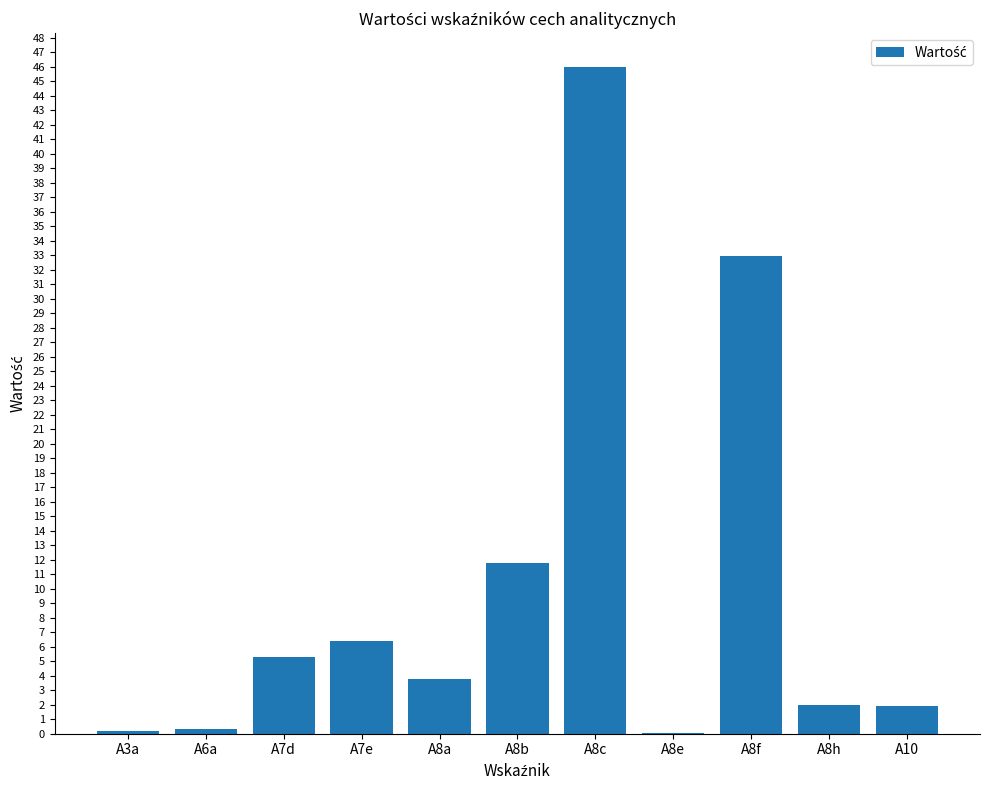

What is the approximate value at A8h?

2.0